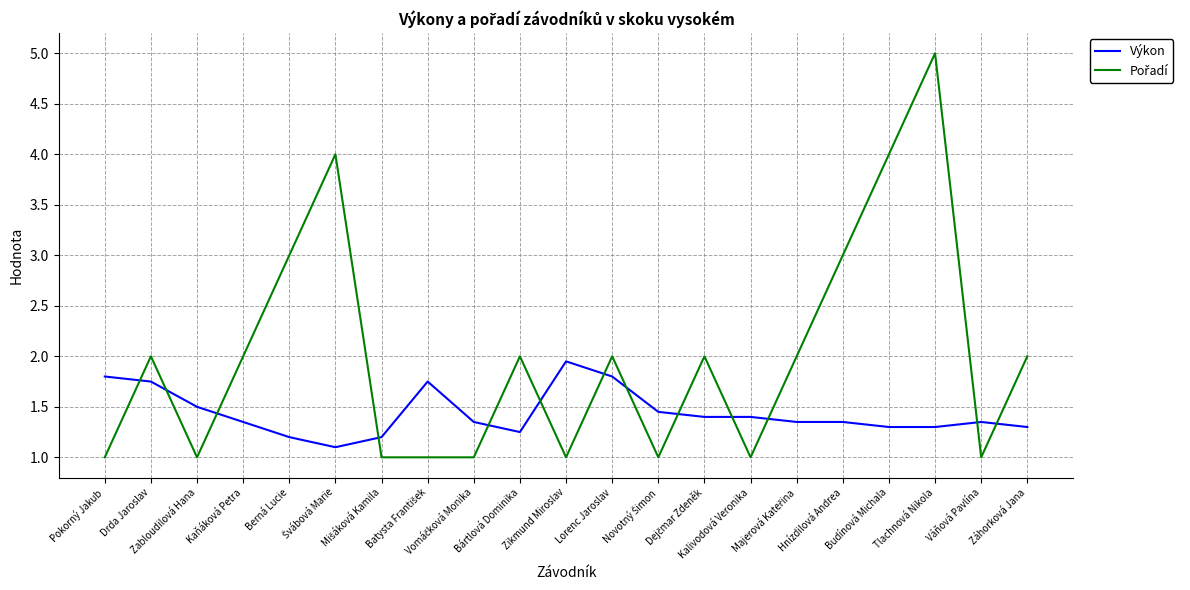

Does the chart display data point markers on the line(s)?

No